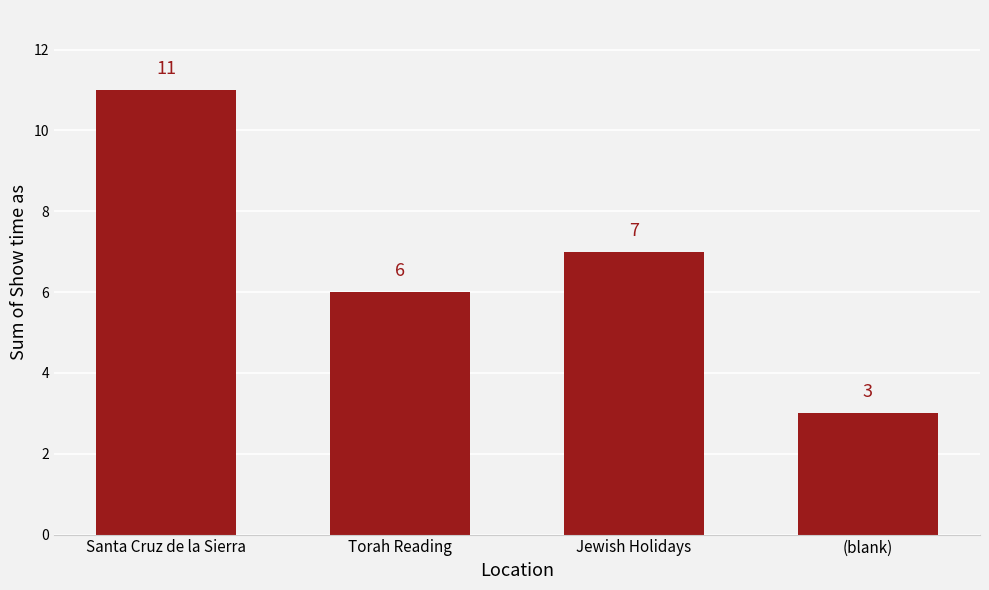

At which label does the data first exceed 7?

Santa Cruz de la Sierra